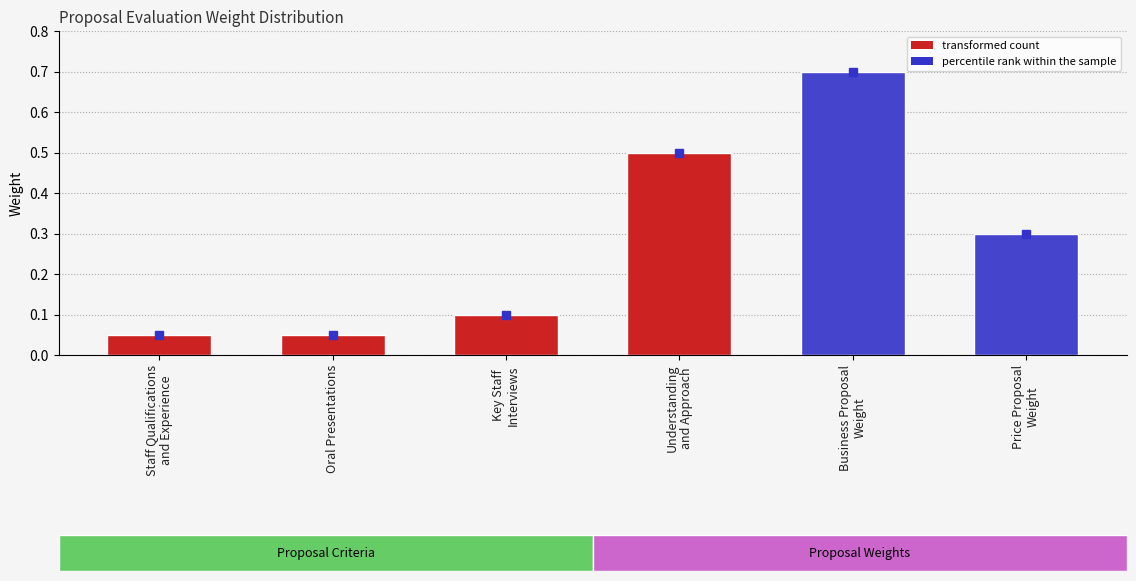

What is the label of the 3rd bar from the left?

Key Staff
Interviews